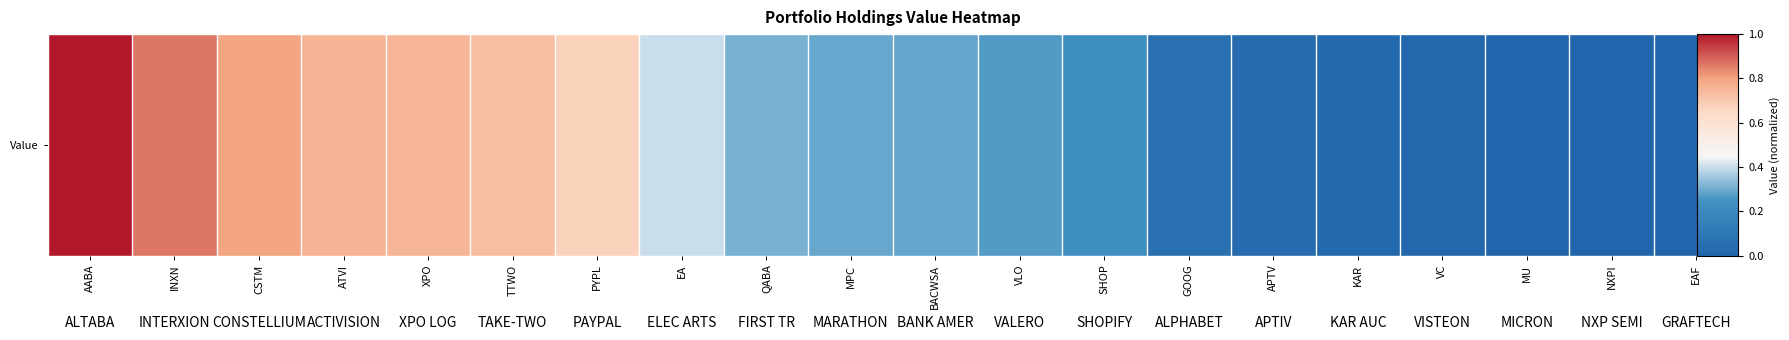

How many data points does each series have?

20